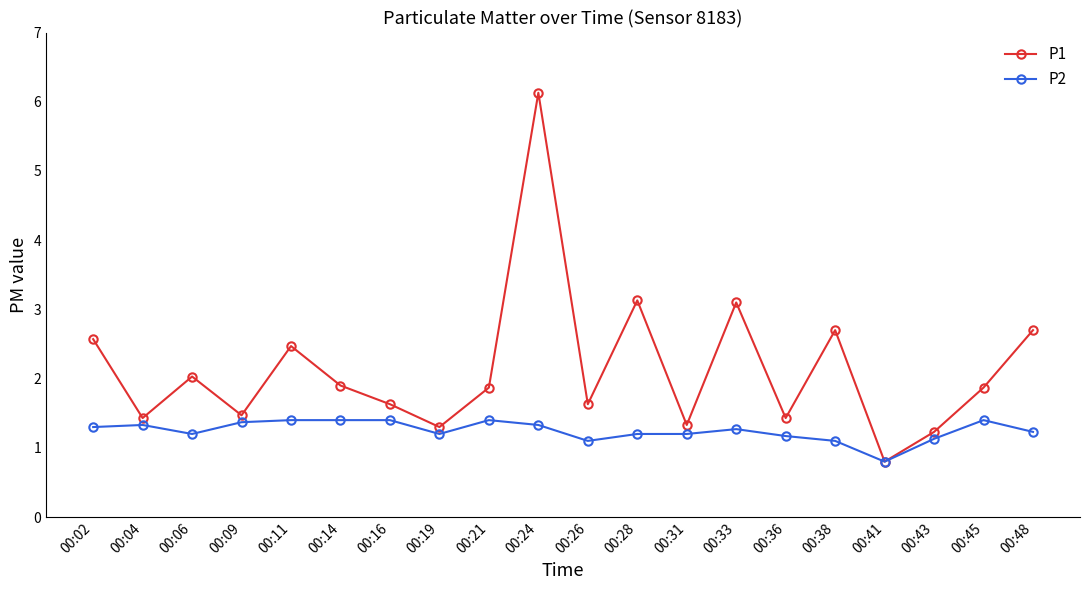

At which category does the chart reach its minimum across all series?

00:41